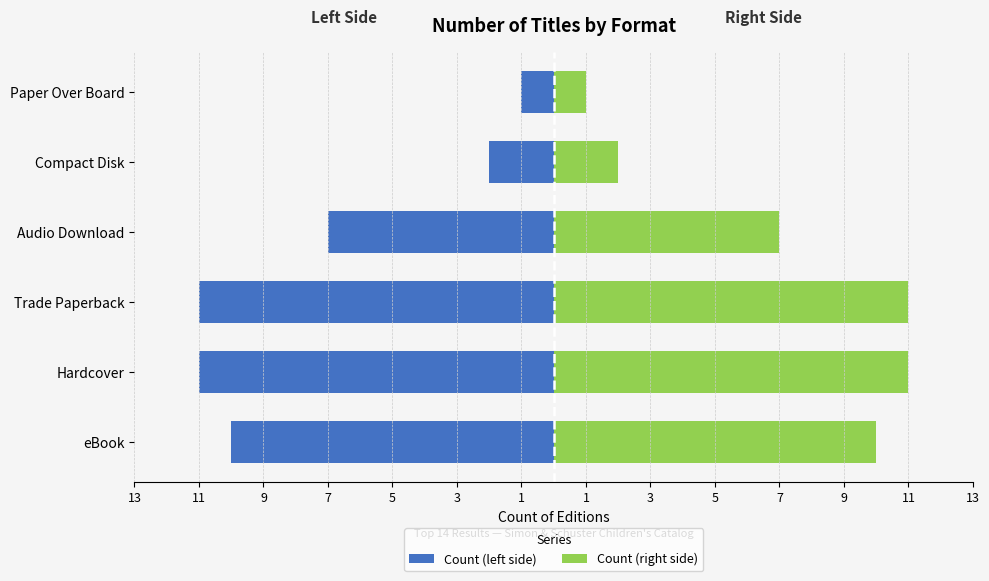

What are all the series names shown in the legend?

Count (left side), Count (right side)